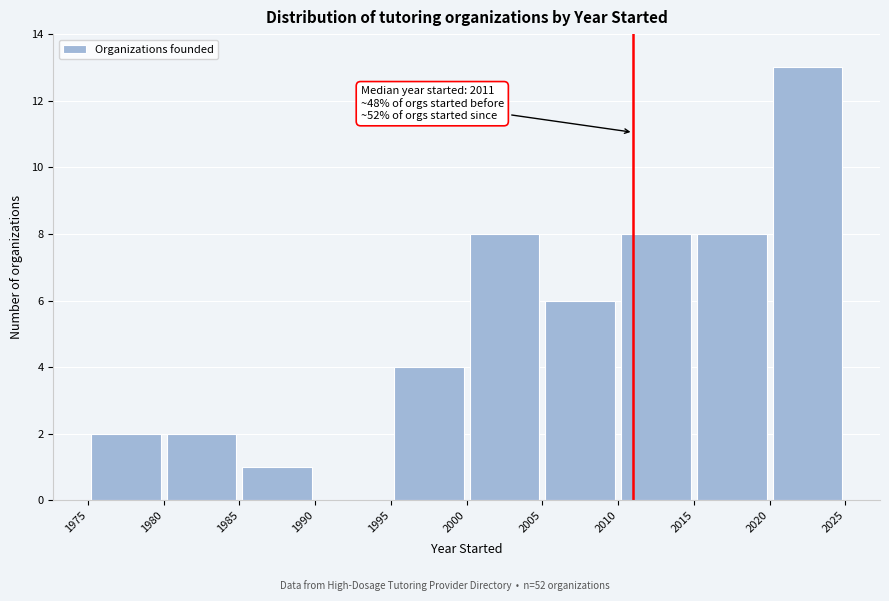

Which range on the x-axis has the tallest bar?

2020 to 2025